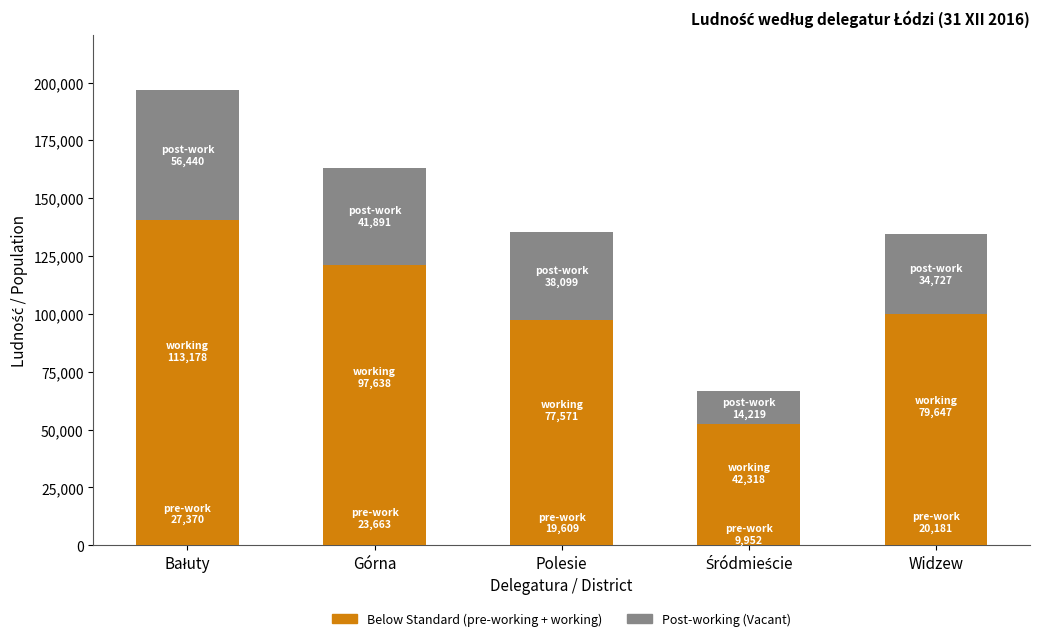

Does the chart contain any negative values?

No